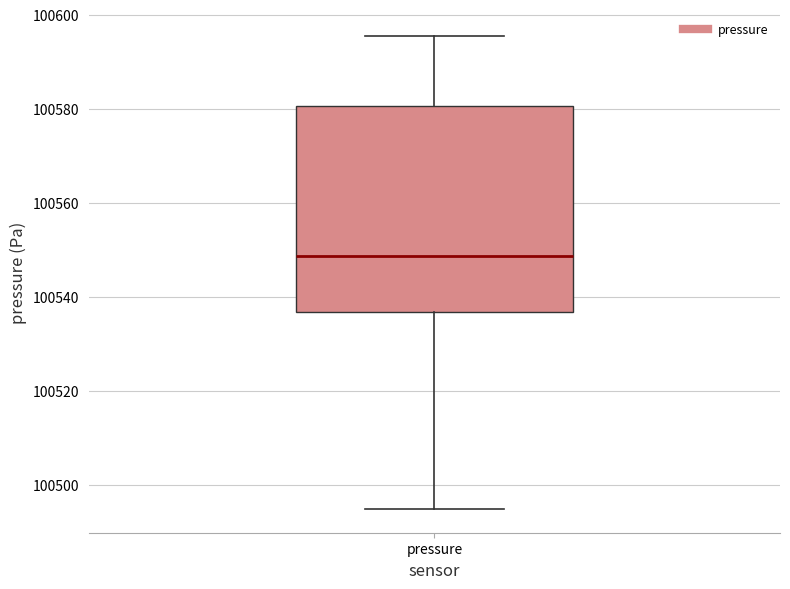

Where does the upper whisker of the box for pressure end on the y-axis? The values are not printed on the chart, so give them approximately, as read against the axis.

100596